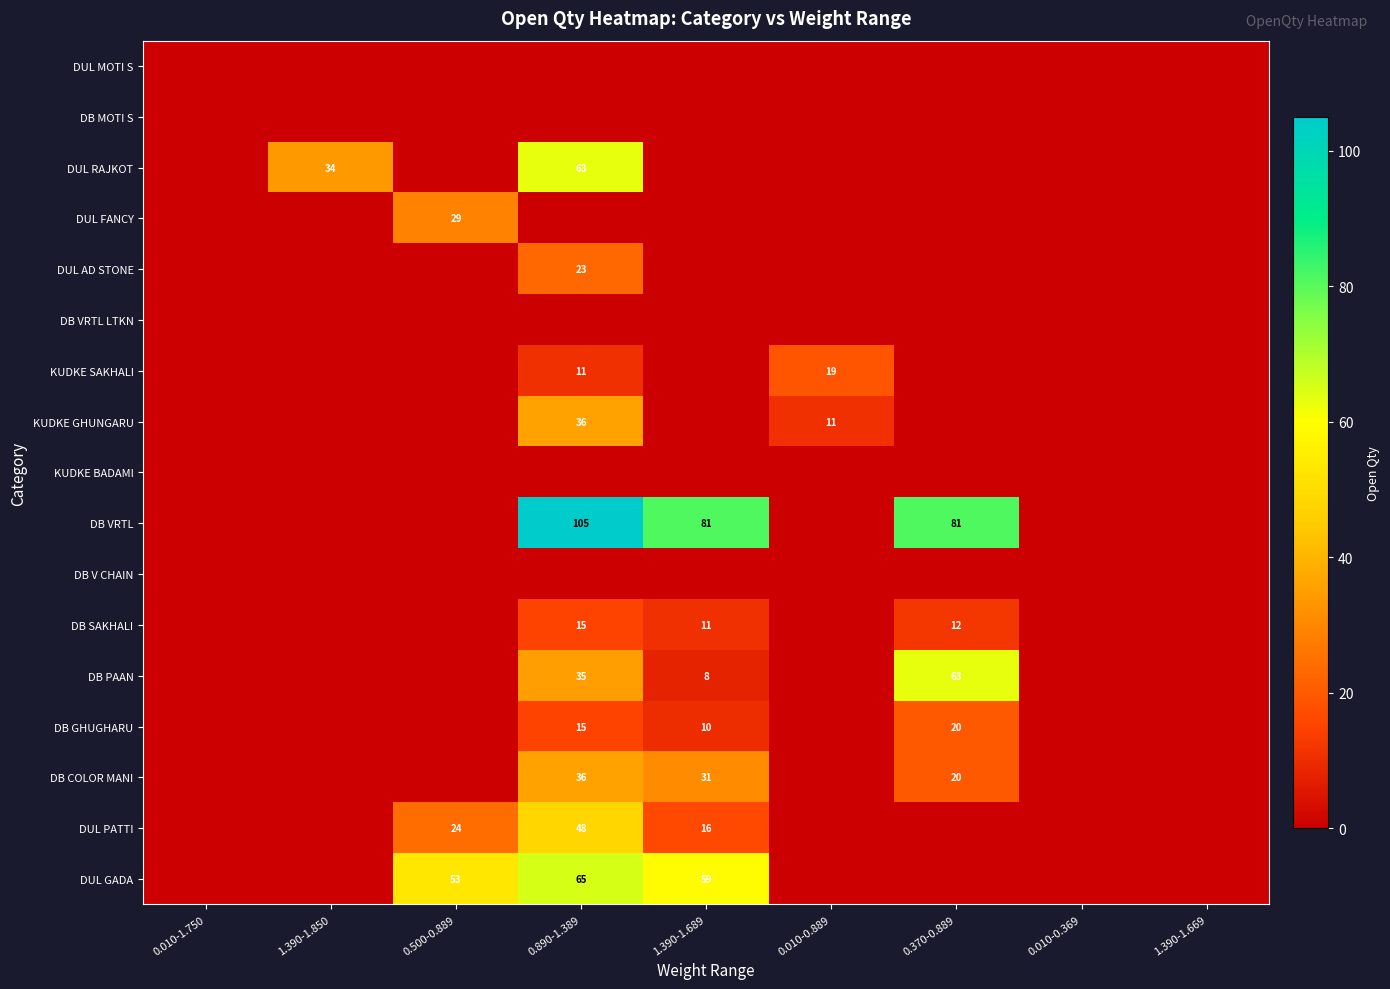

Is it true that DB PAAN equals 35 at 0.890-1.389?

True